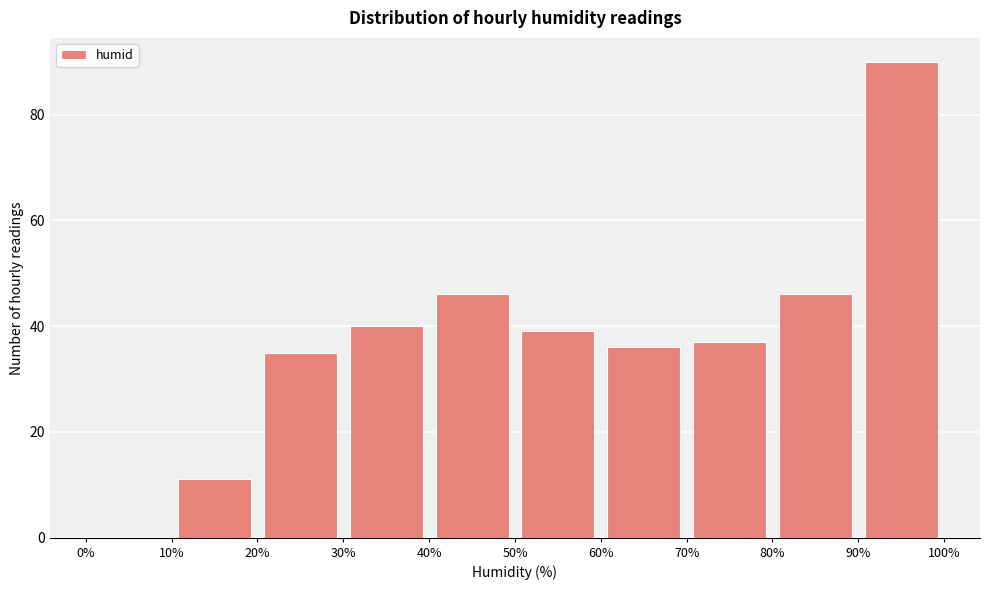

Reading left to right, transcribe this chart: for each bar, give the range it covers on the x-axis and its height. The values are not printed on the chart, so give them approximately, as read against the axis.

0% to 10%: 0
10% to 20%: 12
20% to 30%: 36
30% to 40%: 40
40% to 50%: 46
50% to 60%: 40
60% to 70%: 36
70% to 80%: 38
80% to 90%: 46
90% to 100%: 90